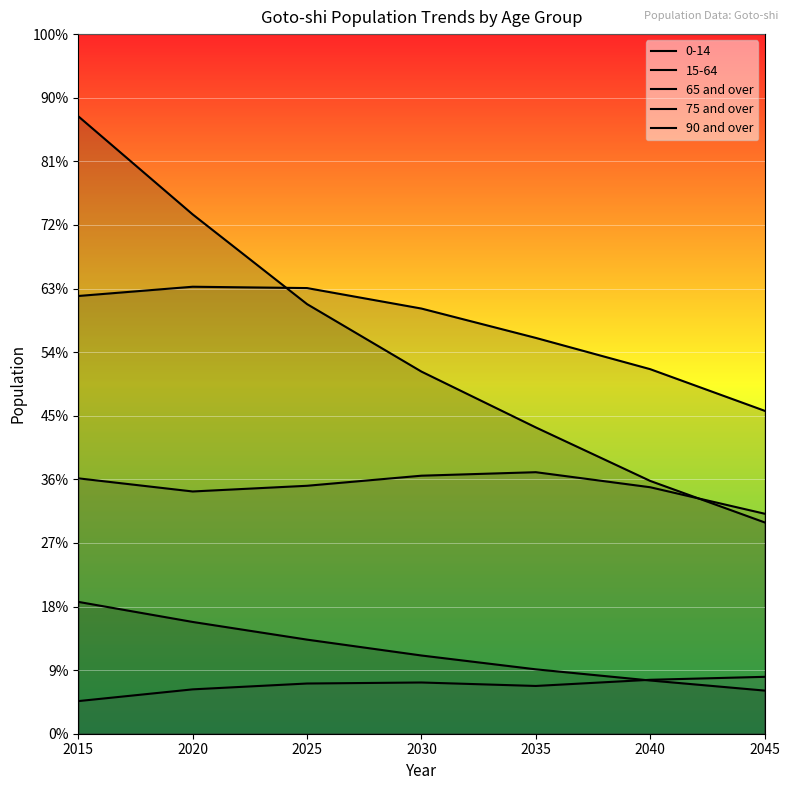

Does the chart display data point markers on the line(s)?

No